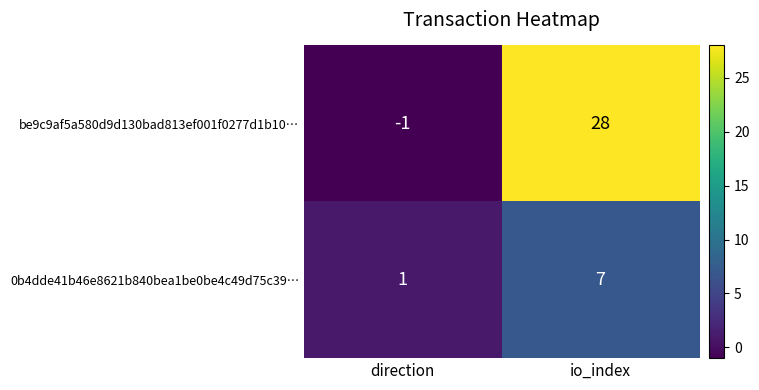

At how many categories does at least one series exceed 24?

1